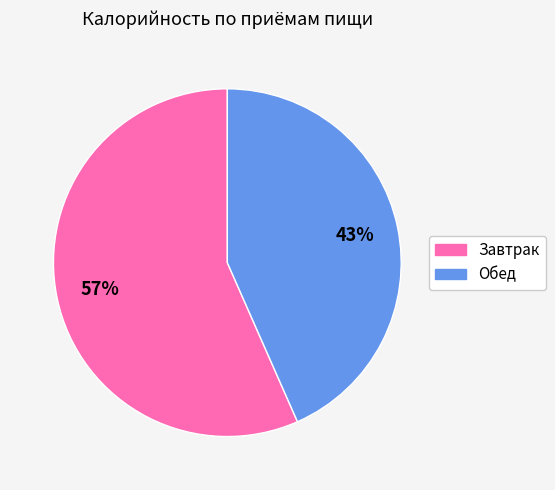

True or false: Обед accounts for 43% of the total.

True